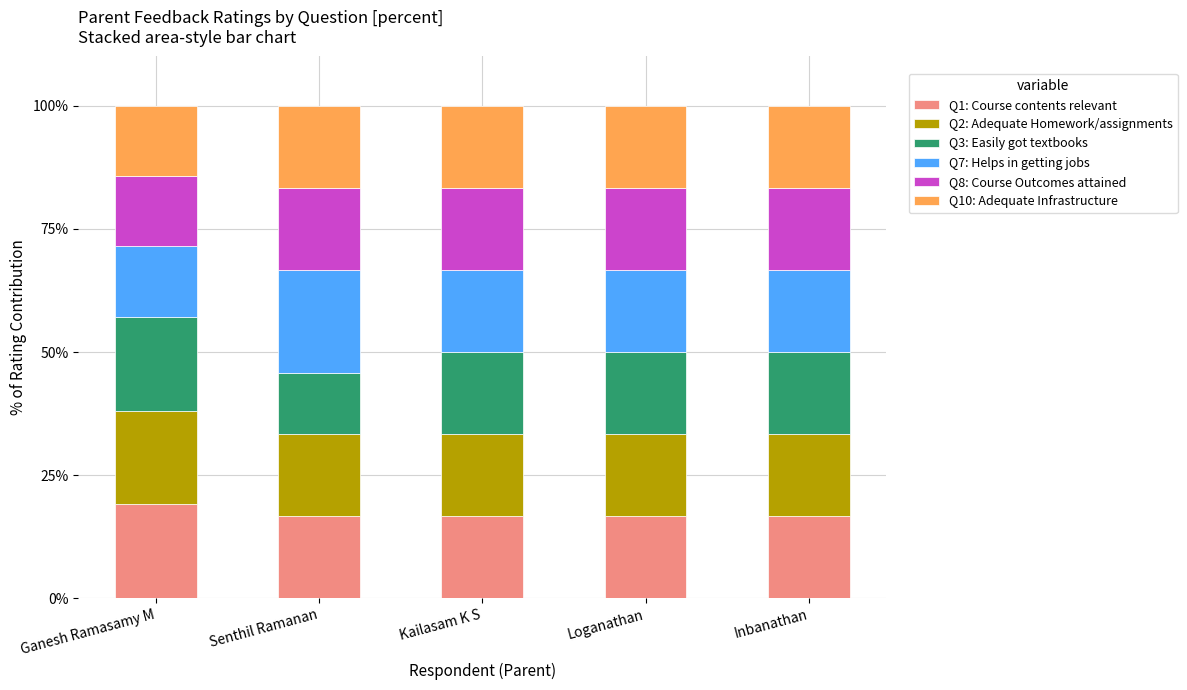

What is the lowest value of the Q1: Course contents relevant series?

16.7